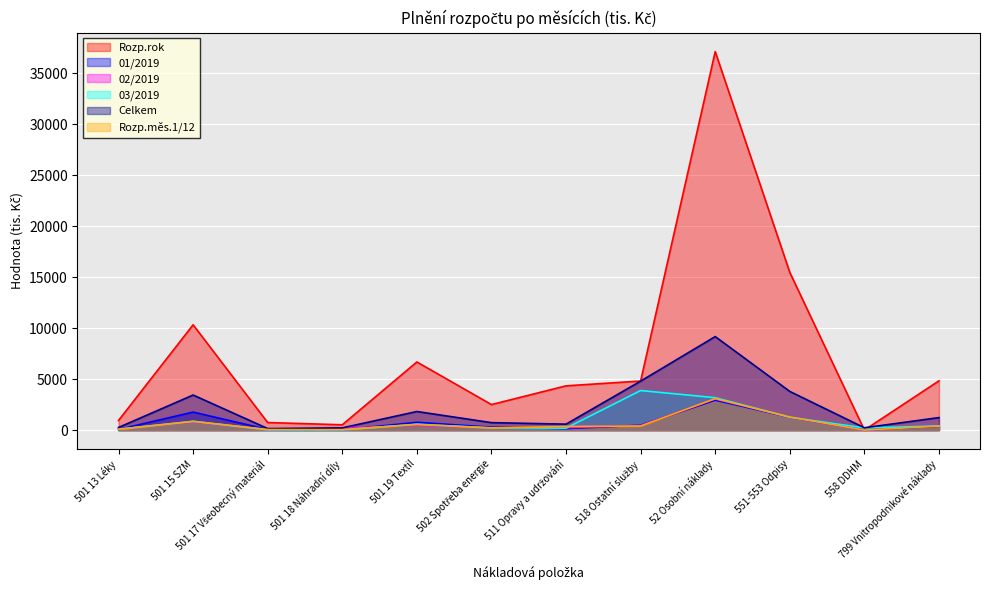

Reading right to left, transcribe all the data shown in this chart.

Rozp.rok: 4836.5	4.7	15462.0	37116.6	4814.9	4342.9	2505.5	6684.6	524.9	745.6	10329.0	950.0
01/2019: 381.6	16.9	1265.4	2934.0	479.4	148.6	289.9	769.6	24.1	66.1	1770.1	66.8
02/2019: 444.1	0.0	1262.8	3058.3	443.2	242.9	225.1	473.2	179.1	56.4	808.5	100.4
03/2019: 404.7	215.0	1266.7	3180.5	3881.8	195.8	220.5	584.0	18.7	31.6	864.6	92.2
Celkem: 1230.3	231.9	3794.9	9172.7	4804.5	587.3	735.5	1826.8	221.9	154.1	3443.3	259.5
Rozp.měs.1/12: 403.0	0.4	1288.5	3093.1	401.2	361.9	208.8	557.1	43.7	62.1	860.8	79.2